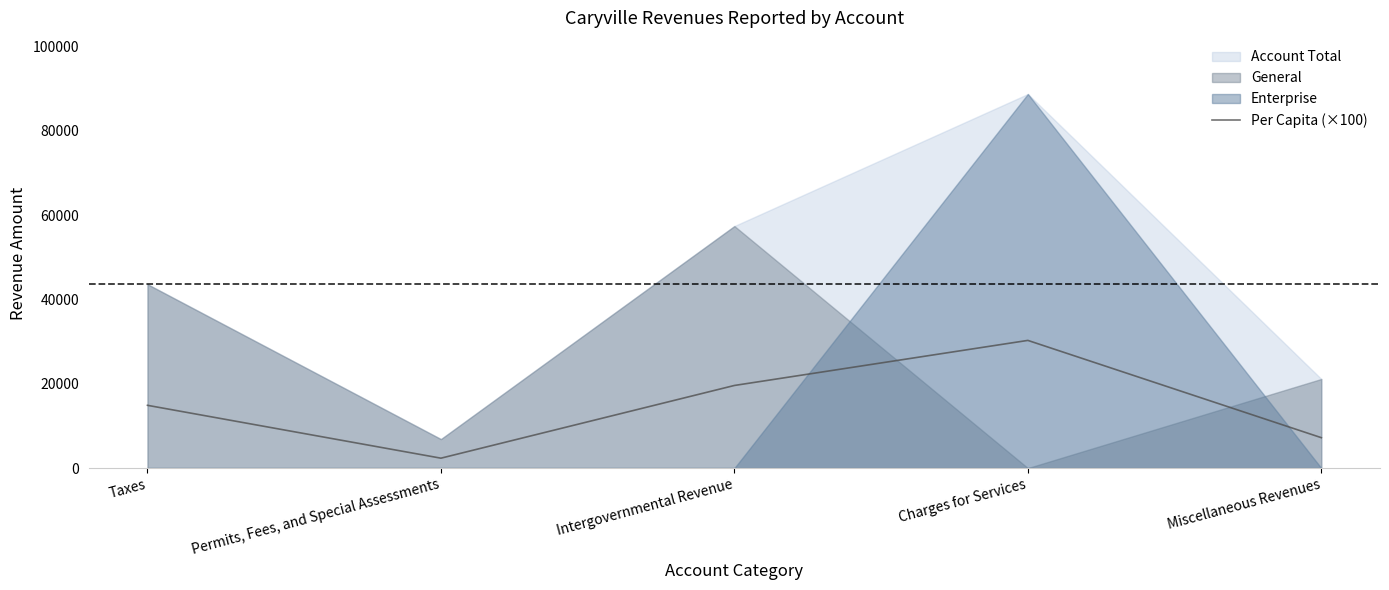

What is the smallest value displayed?

2347.0